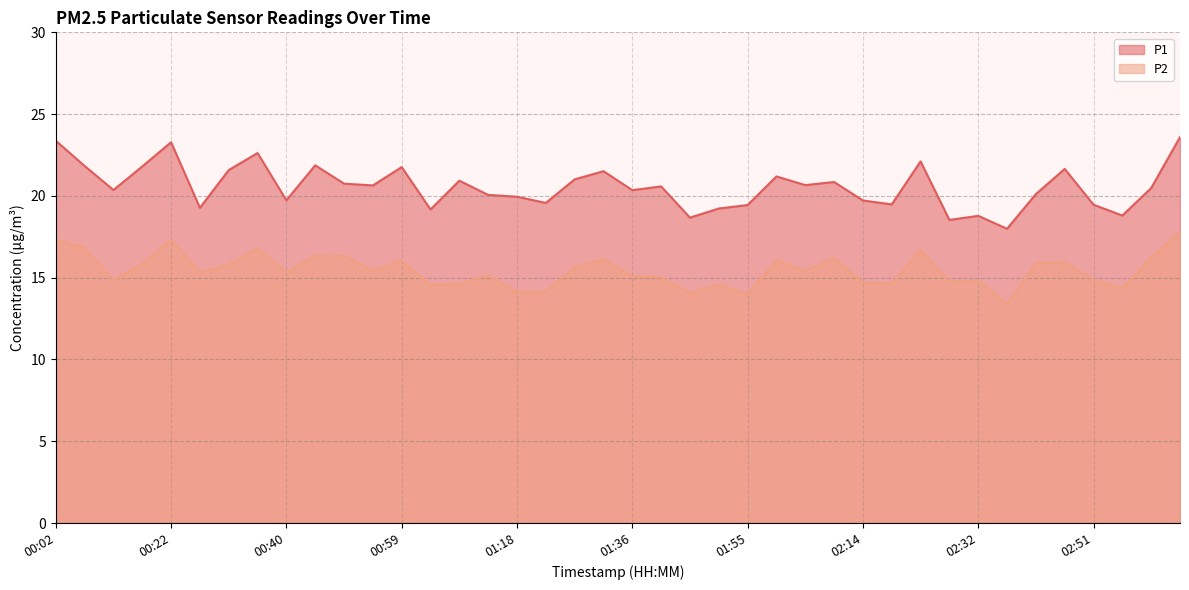

What is the difference between the P2 values at 00:31 and 02:56?

1.4